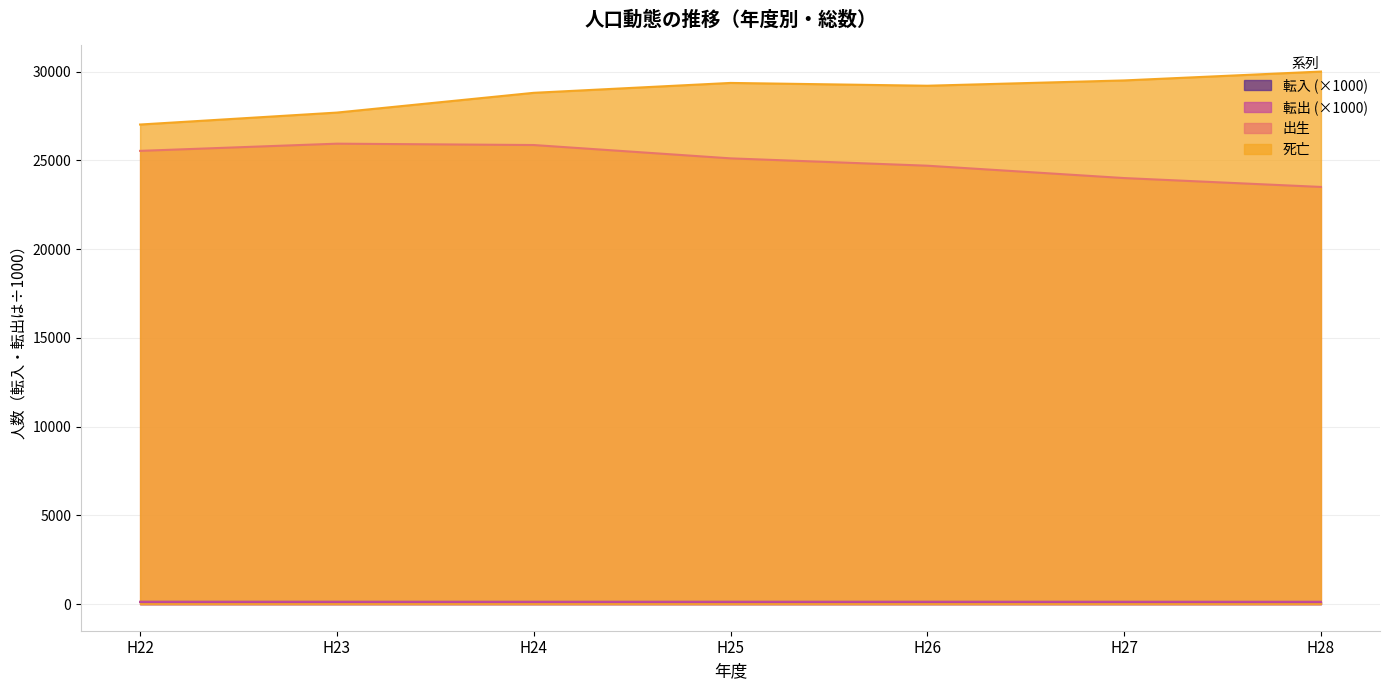

At which category does 死亡 reach its first local valley?

H26